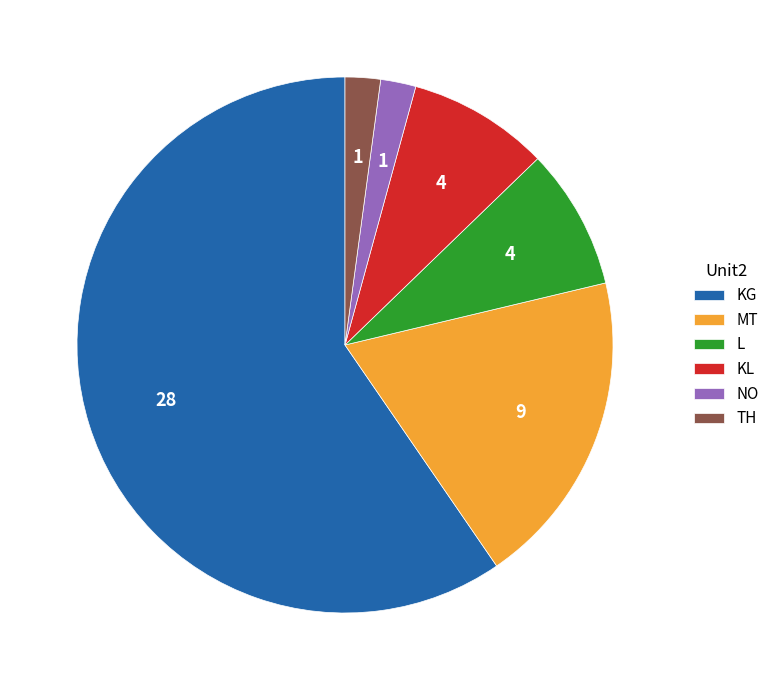

Is there a majority slice in this chart?

Yes